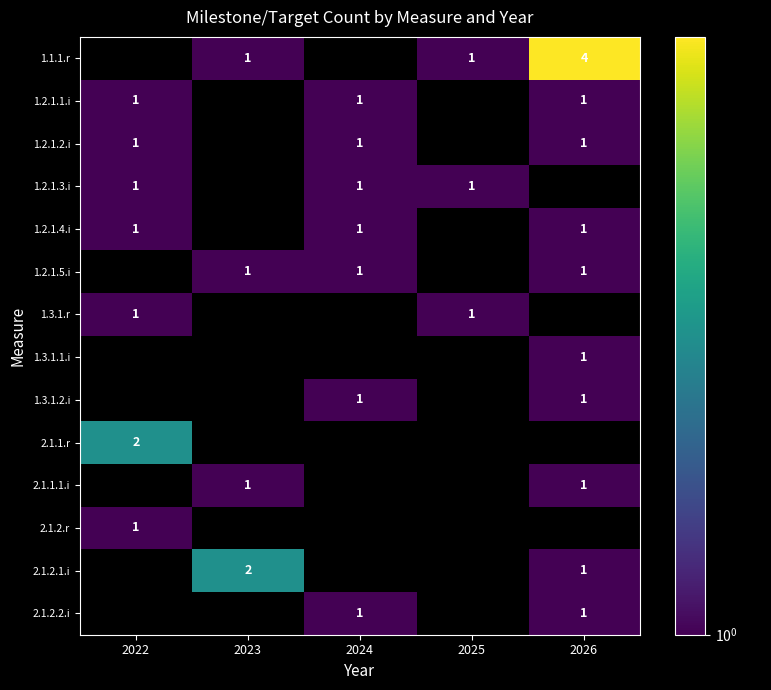

Is it true that 1.1.1.r equals 7 at 2026?

False